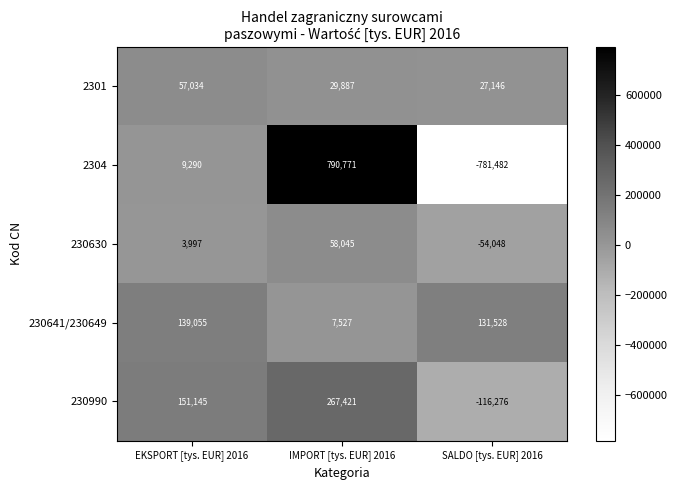

What is the total value across all series at SALDO [tys. EUR] 2016?

-793132